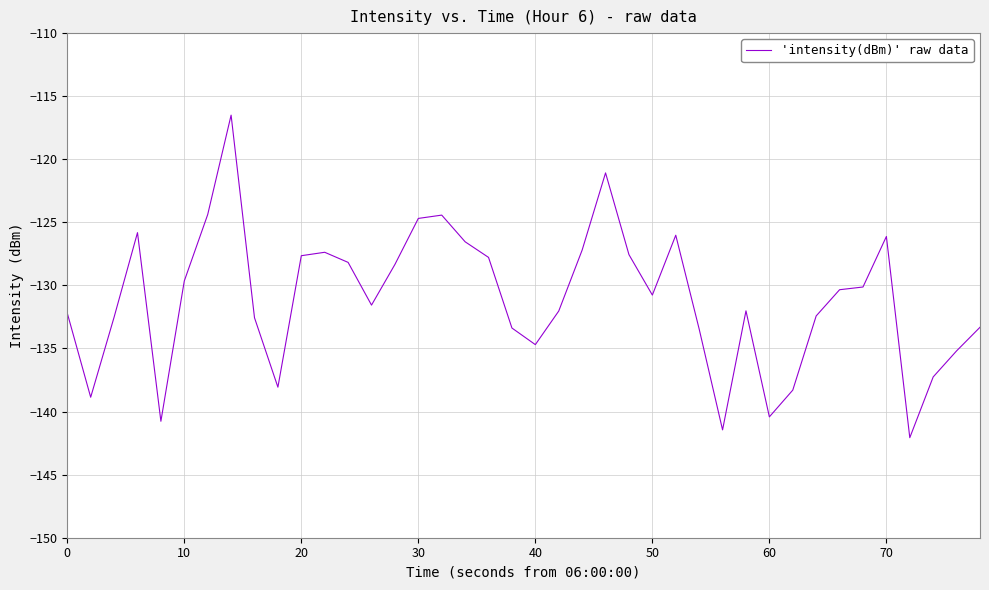

What is the maximum value shown in the chart?

-116.5